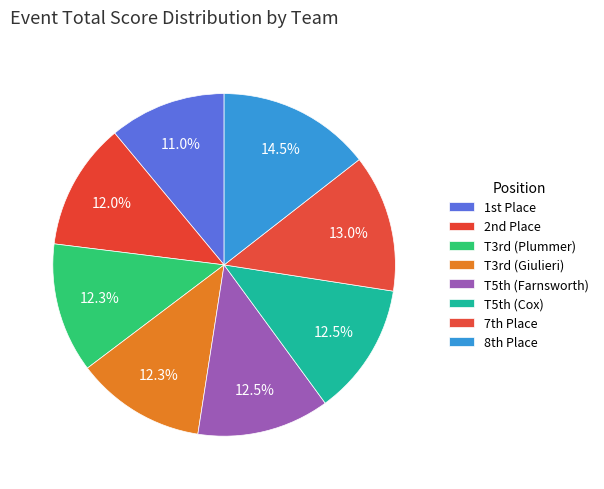

What is the largest slice in the pie chart?

8th Place